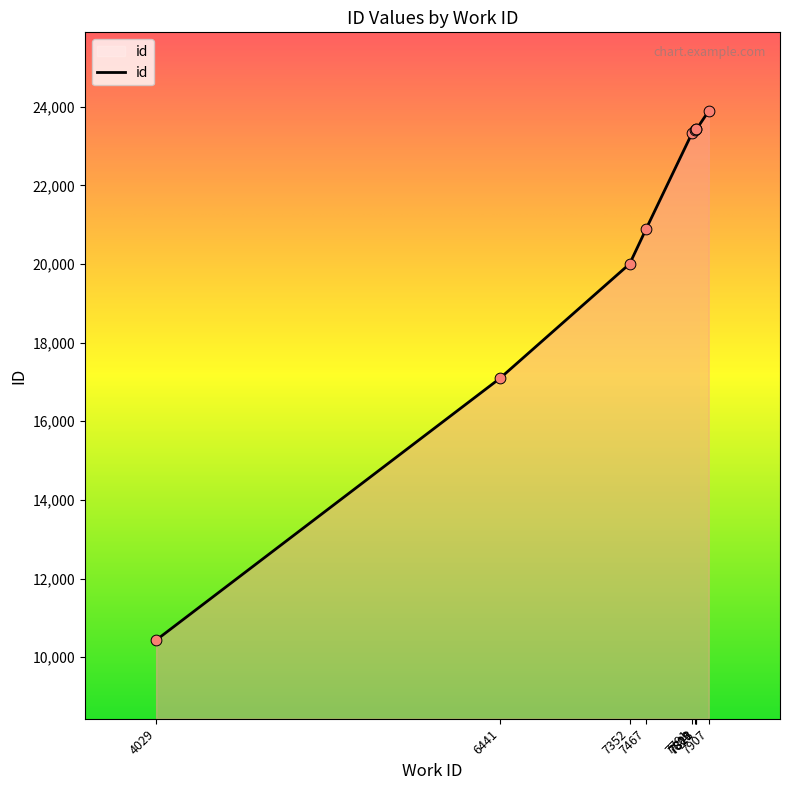

Which has a higher value, 7467 or 7352?

7467